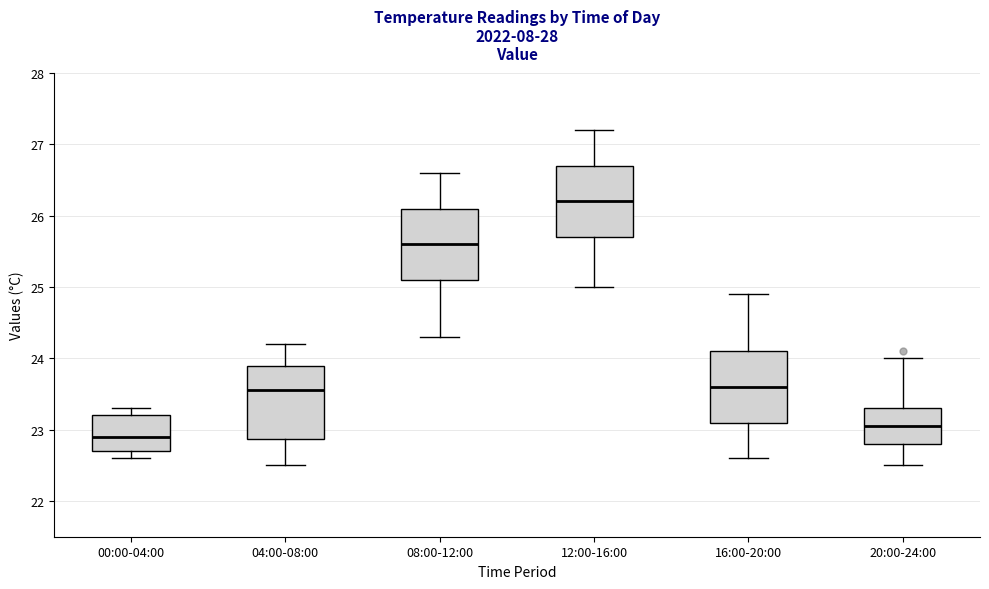

Where is the upper edge of the box for 16:00-20:00 on the y-axis? The values are not printed on the chart, so give them approximately, as read against the axis.

24.1